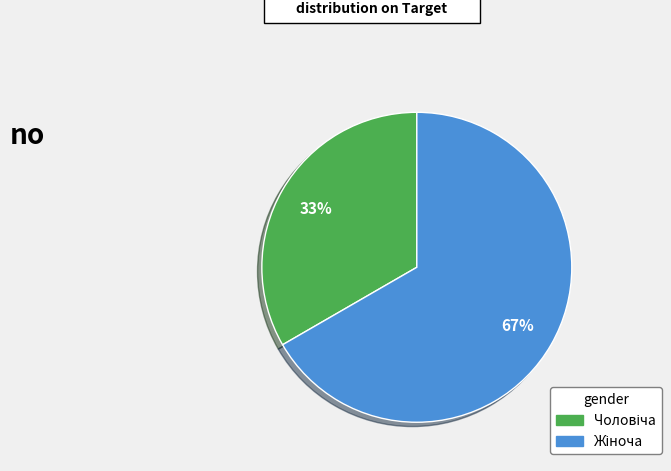

To the nearest percent, what is the average slice percentage?

50%